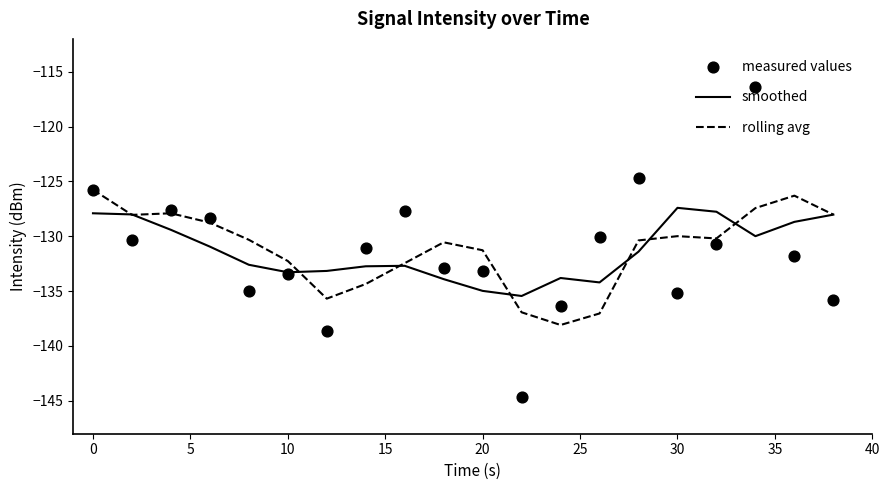

Which series contains the lowest Y value?

measured values